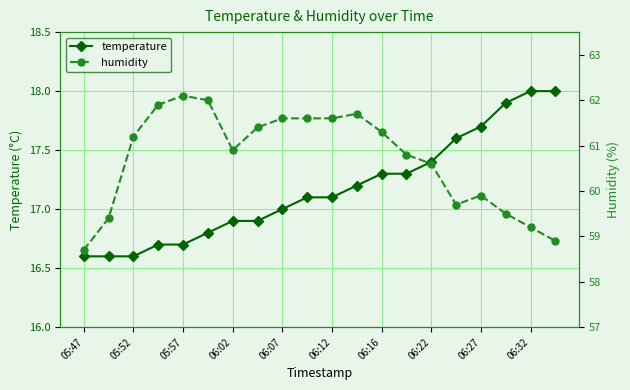

How many distinct data groups are displayed?

2